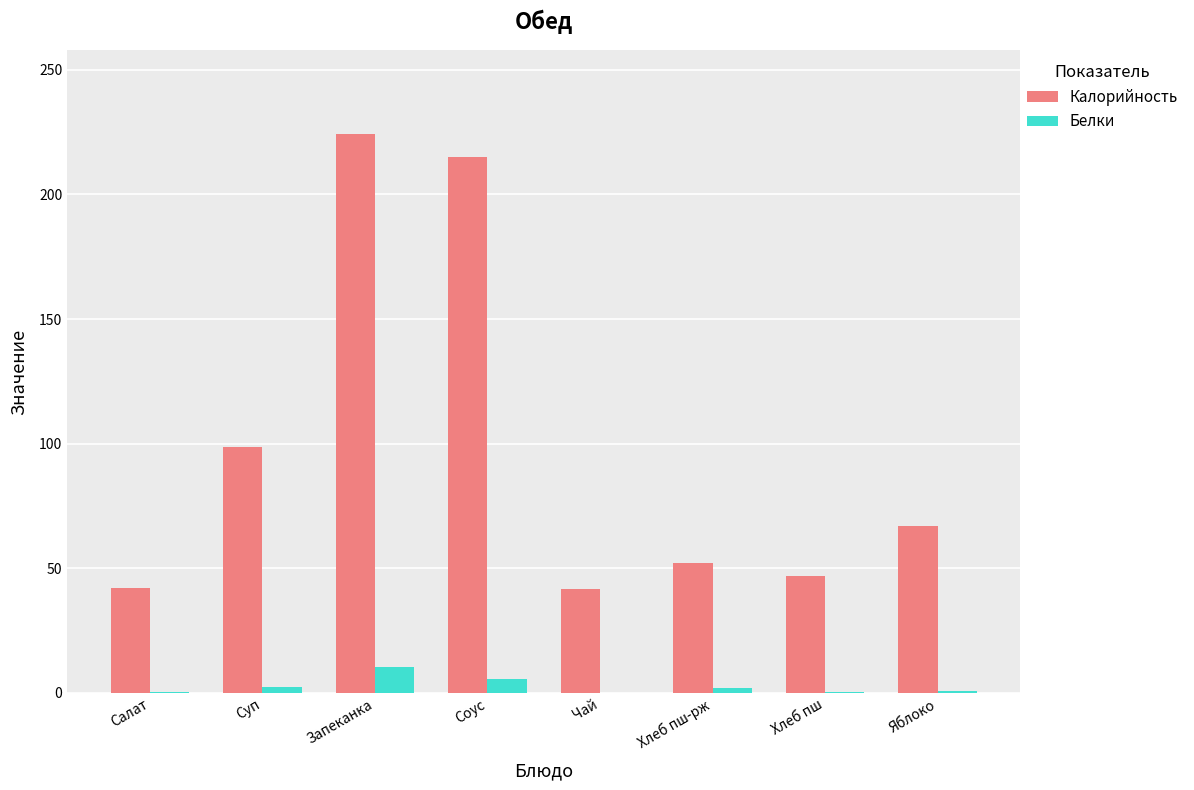

Which series has the largest total across all categories?

Калорийность